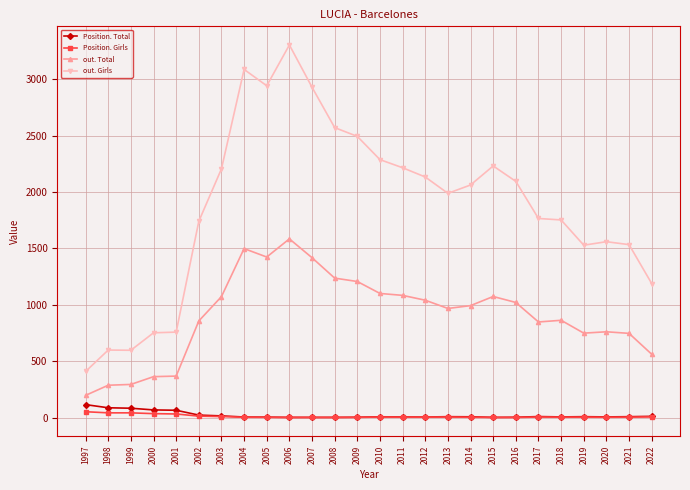

Which series has the largest range (max minus min)?

out. Girls